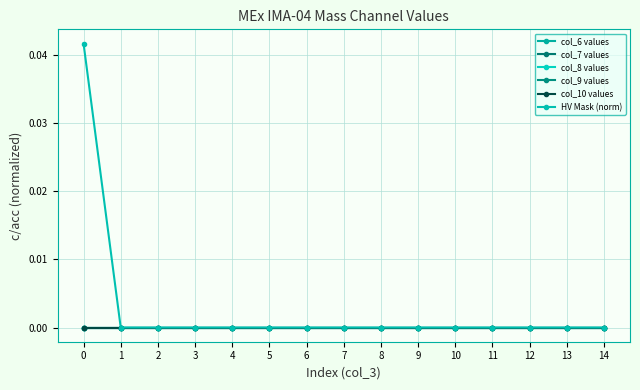

Rank the series at 0 from highest to lowest value.

HV Mask (norm), col_6 values, col_7 values, col_8 values, col_9 values, col_10 values